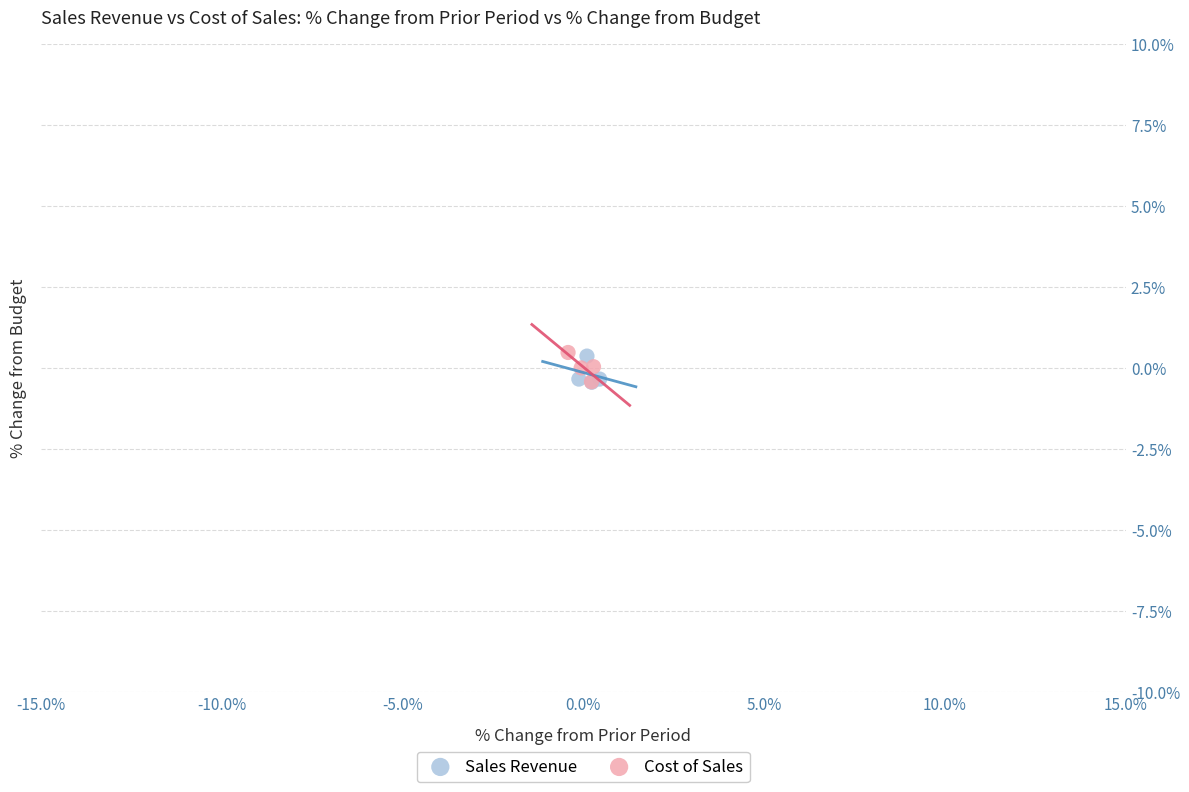

What are all the series names shown in the legend?

Sales Revenue, Cost of Sales